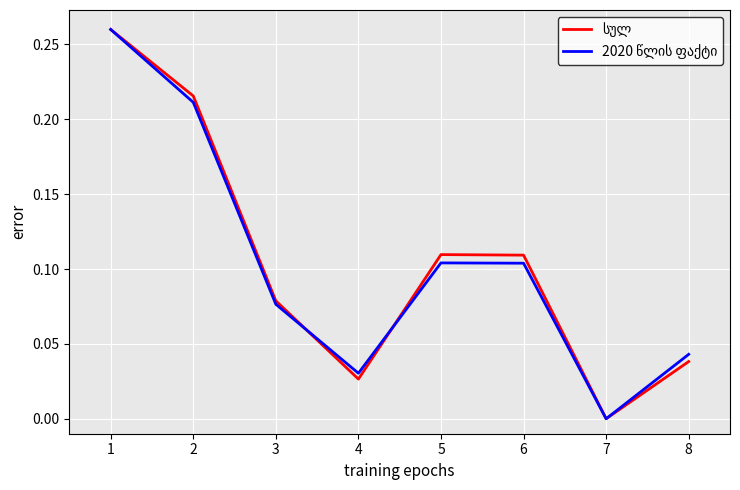

At which category does the chart reach its minimum across all series?

7